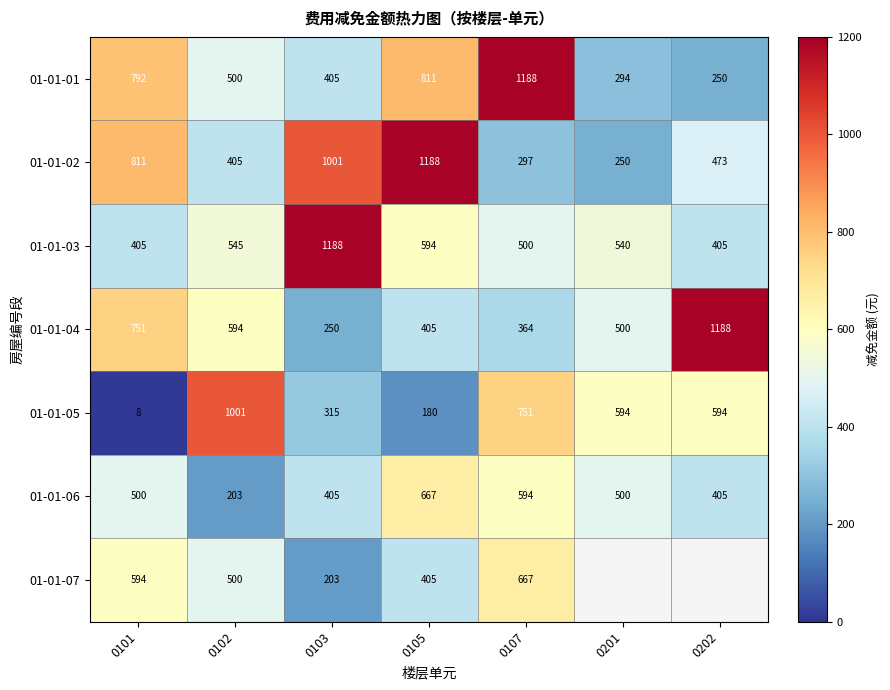

Is the value of 01-01-04 at 0103 greater than the value of 01-01-06 at 0103?

No